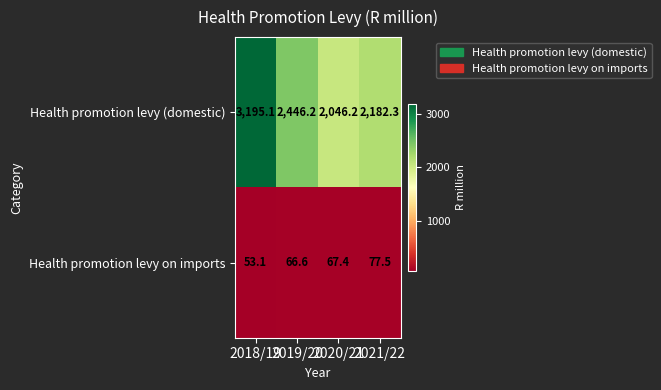

The value of Health promotion levy on imports at 2020/21 is 67.4. True or false?

True